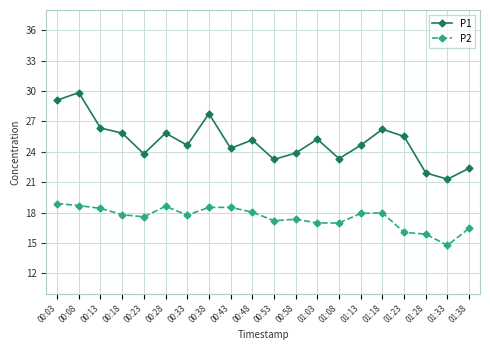

True or false: P1 and P2 cross at least once.

False